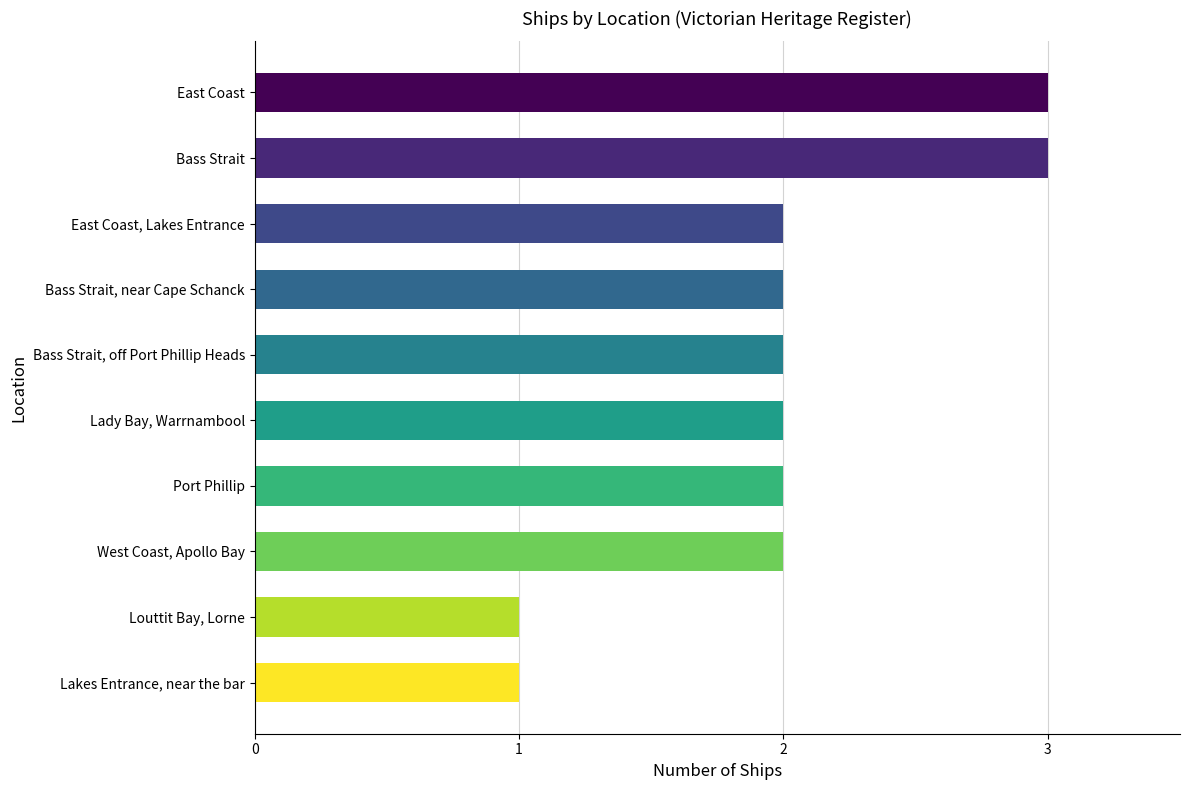

What is the greatest value displayed?

3